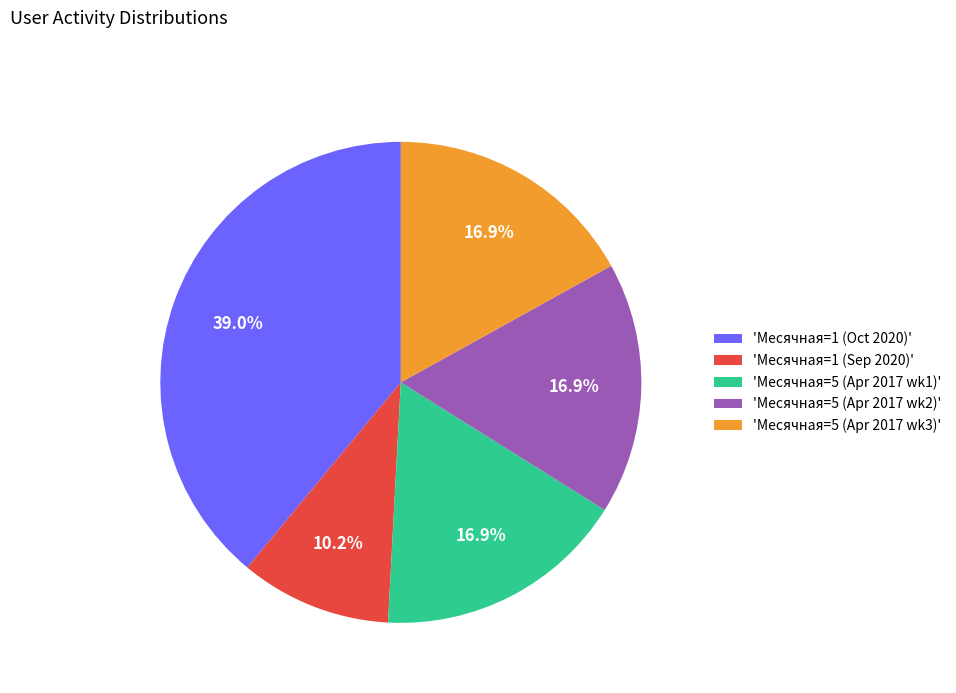

Does 'Месячная=5 (Apr 2017 wk2)' represent more than half of the total?

No